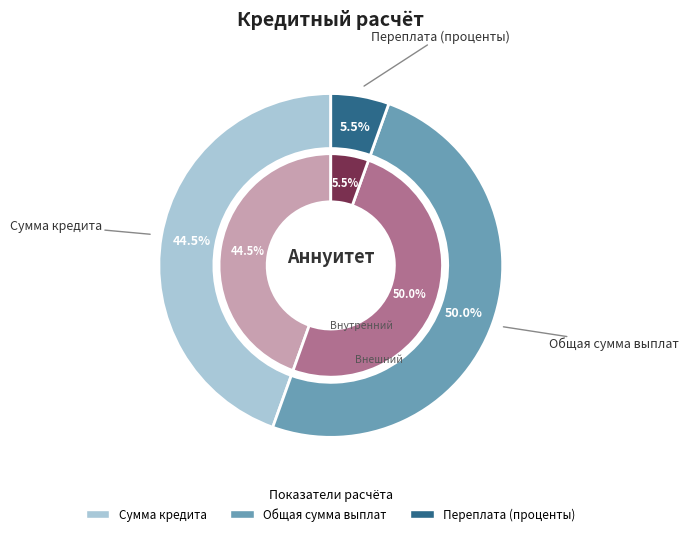

Is there any slice that represents more than half of the pie?

No